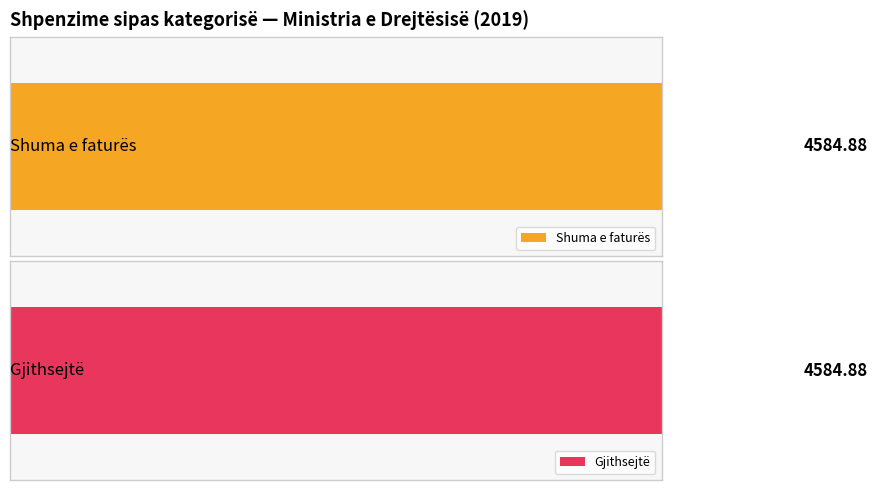

Are the bars grouped side by side (vs. stacked)?

Yes